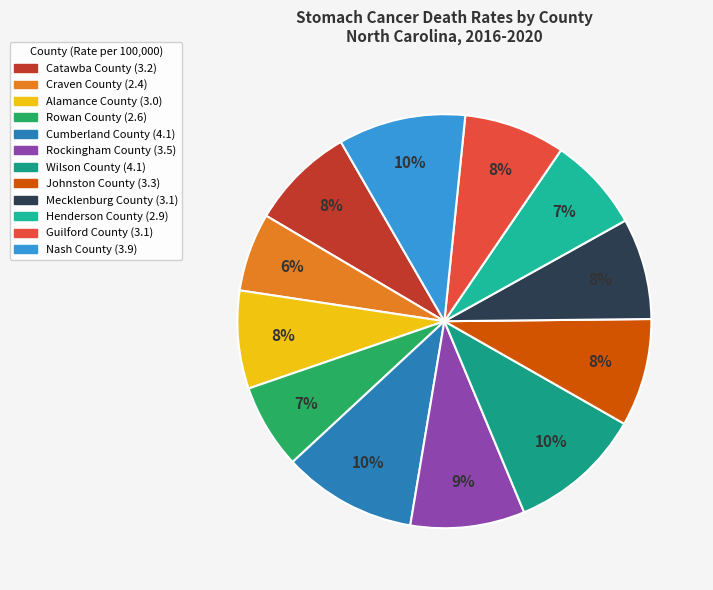

Do Alamance County and Henderson County together represent more than half of the pie?

No